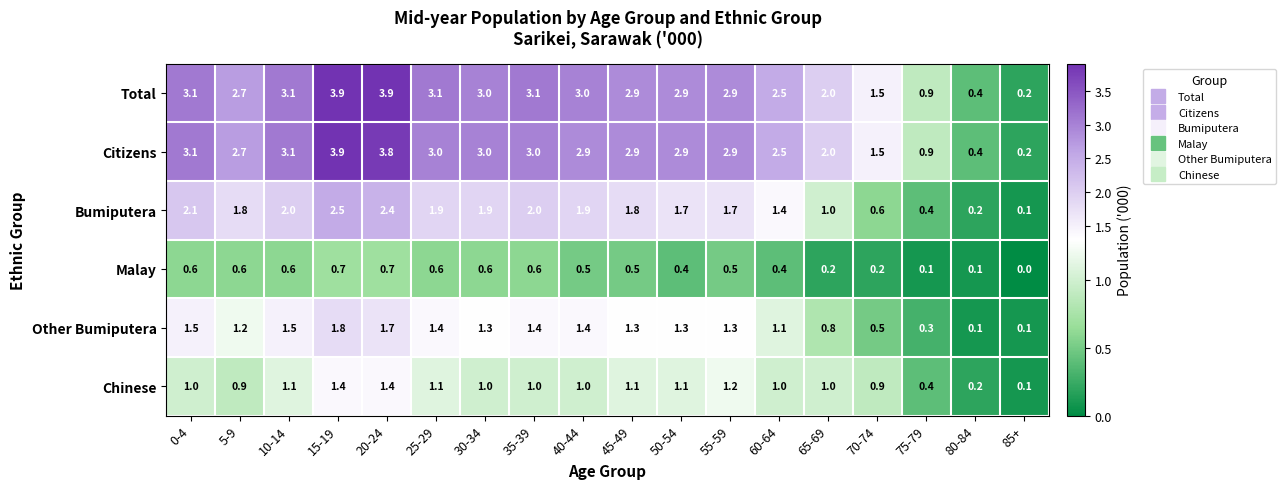

Where does the Bumiputera series first go above 1?

0-4